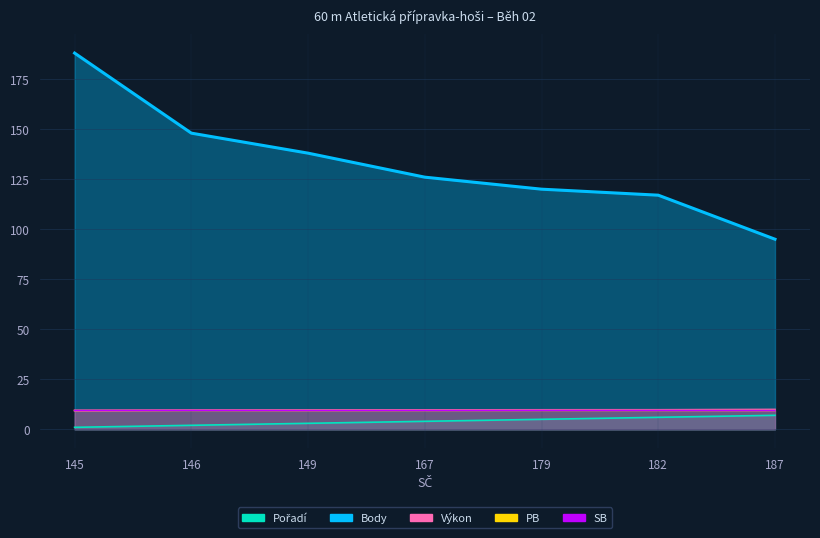

What is the maximum value for SB?

9.5